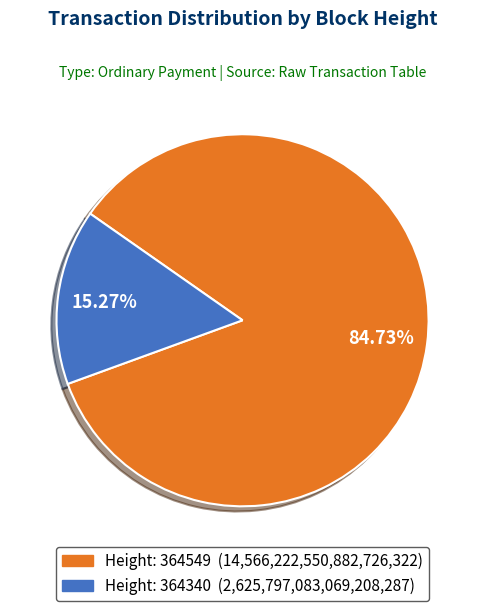

Does any single category account for the majority?

Yes